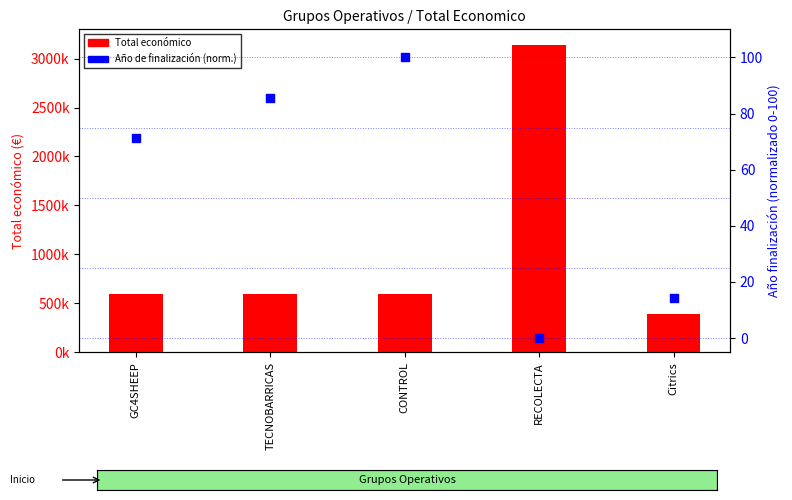

Which series reaches the minimum Y coordinate?

Año de finalización (norm.)